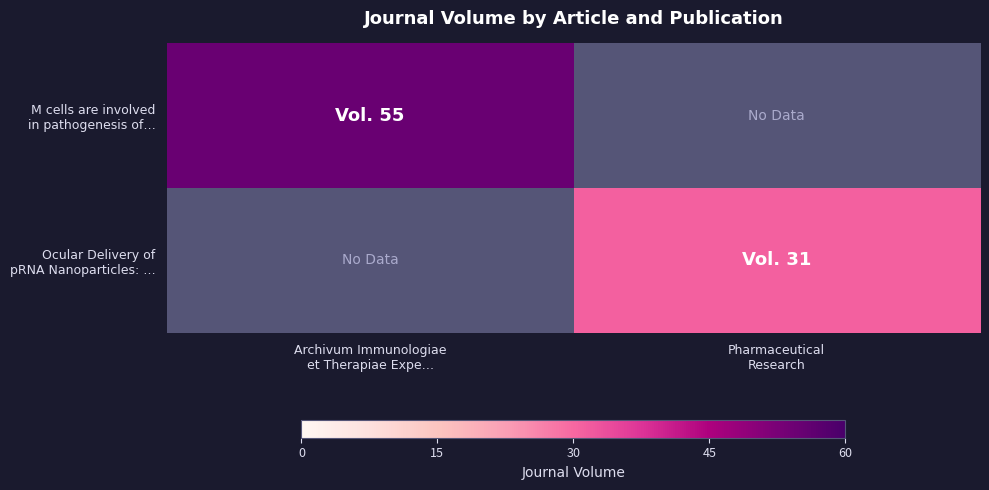

What value does the M cells are involved in pathogenesis of… series have at Archivum Immunologiae et Therapiae Expe…?

55.0